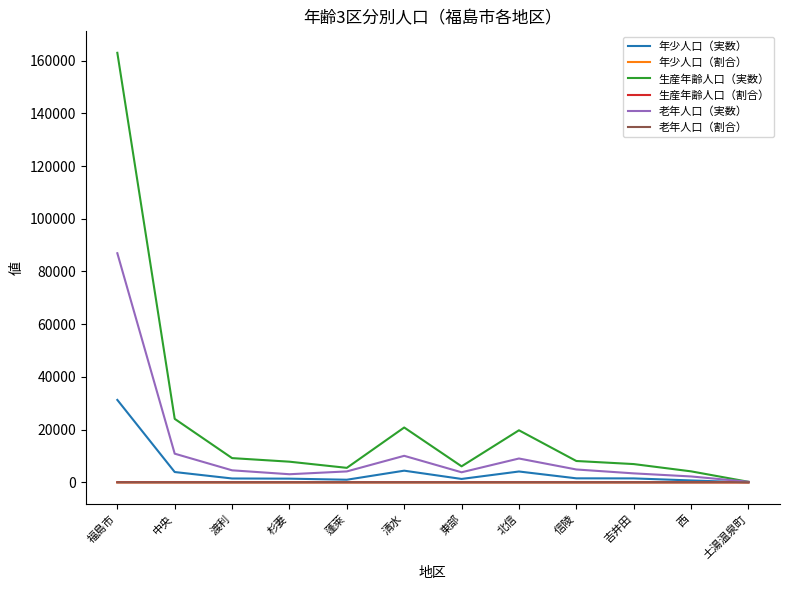

Which series has the widest spread of values?

生産年齢人口（実数）